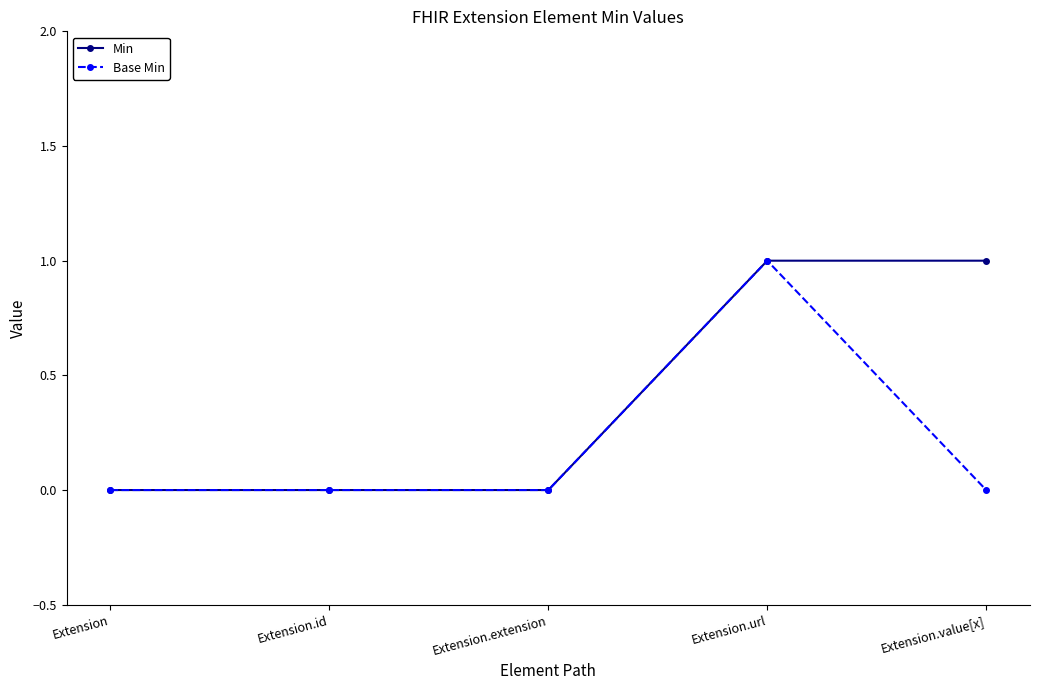

What is the value of the Base Min point at the 4th from the left?

1